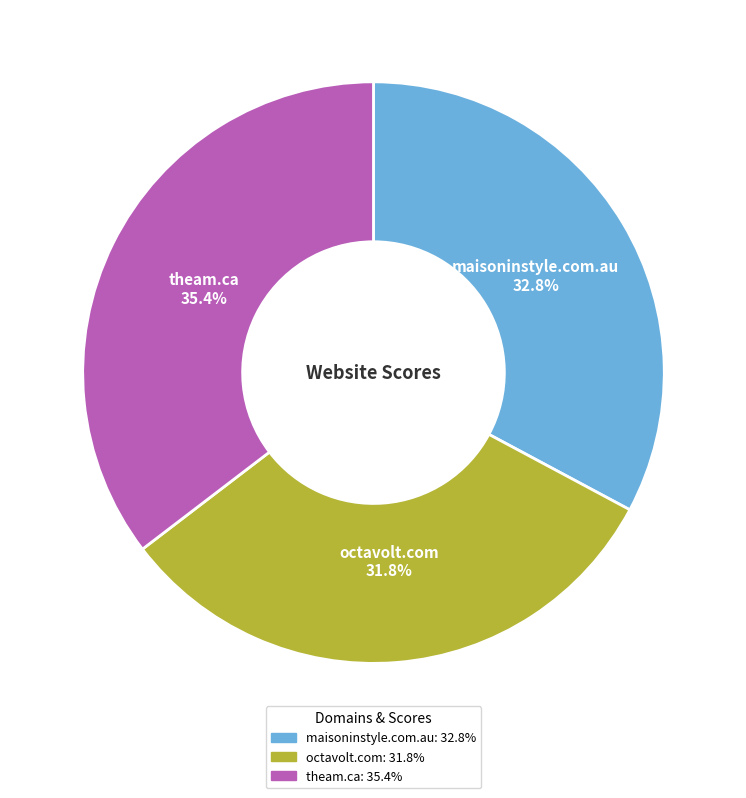

How many slices are in this pie chart?

3